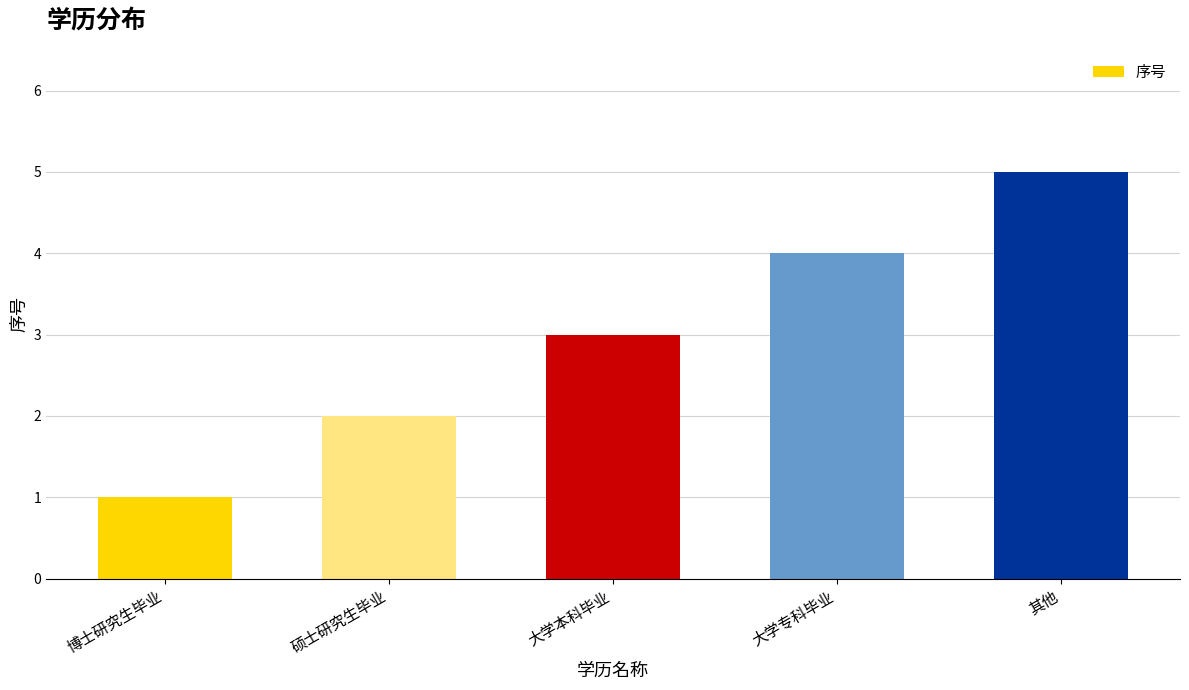

Are the bars horizontal?

No